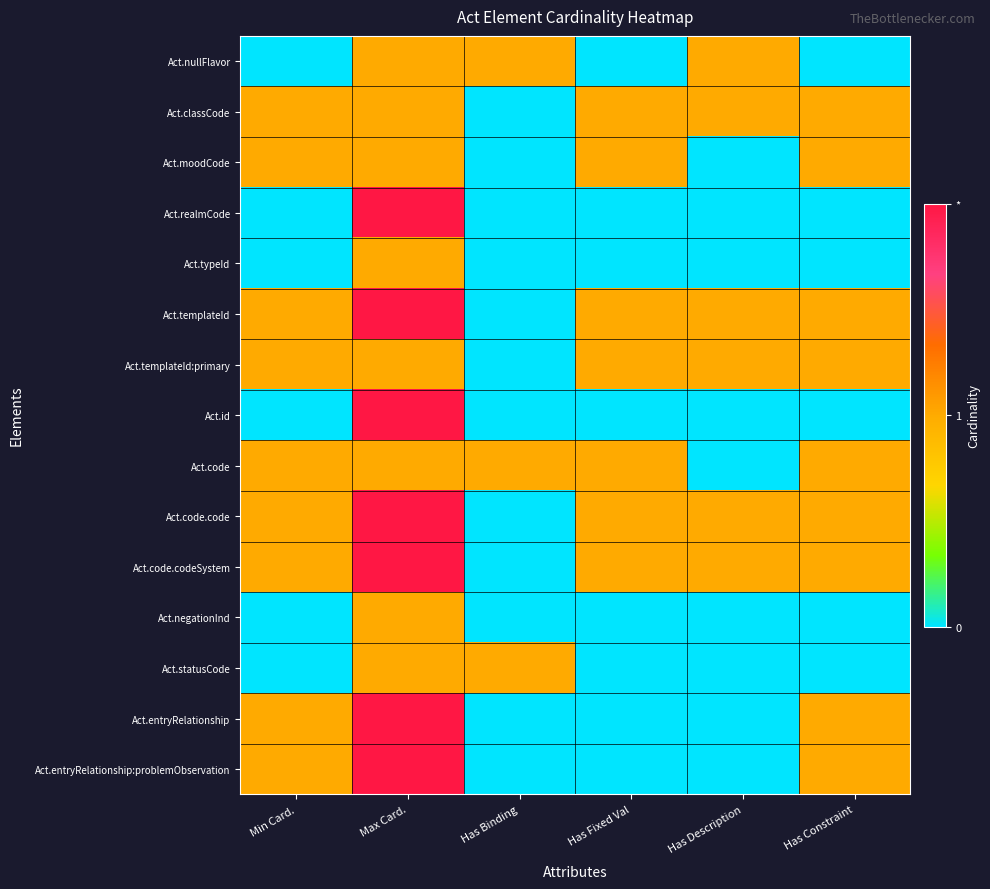

Reading right to left, extract all data points from this chart.

Act.nullFlavor: Has Constraint=0	Has Description=1	Has Fixed Val=0	Has Binding=1	Max Card.=1	Min Card.=0
Act.classCode: Has Constraint=1	Has Description=1	Has Fixed Val=1	Has Binding=0	Max Card.=1	Min Card.=1
Act.moodCode: Has Constraint=1	Has Description=0	Has Fixed Val=1	Has Binding=0	Max Card.=1	Min Card.=1
Act.realmCode: Has Constraint=0	Has Description=0	Has Fixed Val=0	Has Binding=0	Max Card.=2	Min Card.=0
Act.typeId: Has Constraint=0	Has Description=0	Has Fixed Val=0	Has Binding=0	Max Card.=1	Min Card.=0
Act.templateId: Has Constraint=1	Has Description=1	Has Fixed Val=1	Has Binding=0	Max Card.=2	Min Card.=1
Act.templateId:primary: Has Constraint=1	Has Description=1	Has Fixed Val=1	Has Binding=0	Max Card.=1	Min Card.=1
Act.id: Has Constraint=0	Has Description=0	Has Fixed Val=0	Has Binding=0	Max Card.=2	Min Card.=0
Act.code: Has Constraint=1	Has Description=0	Has Fixed Val=1	Has Binding=1	Max Card.=1	Min Card.=1
Act.code.code: Has Constraint=1	Has Description=1	Has Fixed Val=1	Has Binding=0	Max Card.=2	Min Card.=1
Act.code.codeSystem: Has Constraint=1	Has Description=1	Has Fixed Val=1	Has Binding=0	Max Card.=2	Min Card.=1
Act.negationInd: Has Constraint=0	Has Description=0	Has Fixed Val=0	Has Binding=0	Max Card.=1	Min Card.=0
Act.statusCode: Has Constraint=0	Has Description=0	Has Fixed Val=0	Has Binding=1	Max Card.=1	Min Card.=0
Act.entryRelationship: Has Constraint=1	Has Description=0	Has Fixed Val=0	Has Binding=0	Max Card.=2	Min Card.=1
Act.entryRelationship:problemObservation: Has Constraint=1	Has Description=0	Has Fixed Val=0	Has Binding=0	Max Card.=2	Min Card.=1